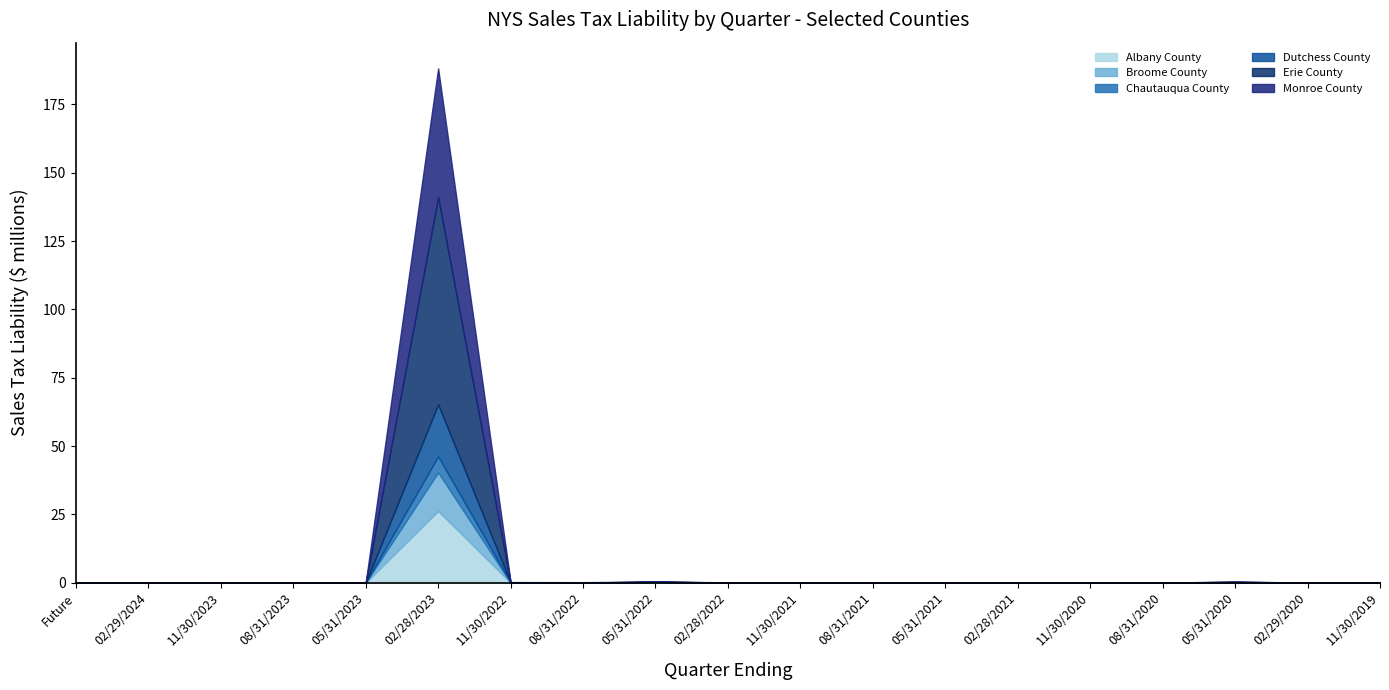

What is the label of the 19th point from the right?

Future